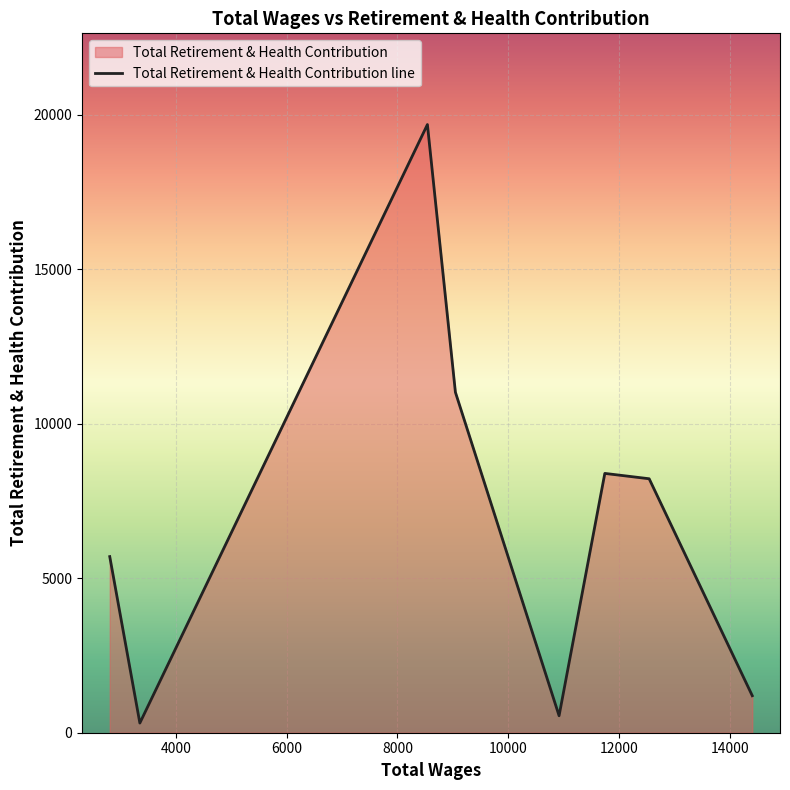

What is the sum of the values at 2810.0 and 3353.0?

6012